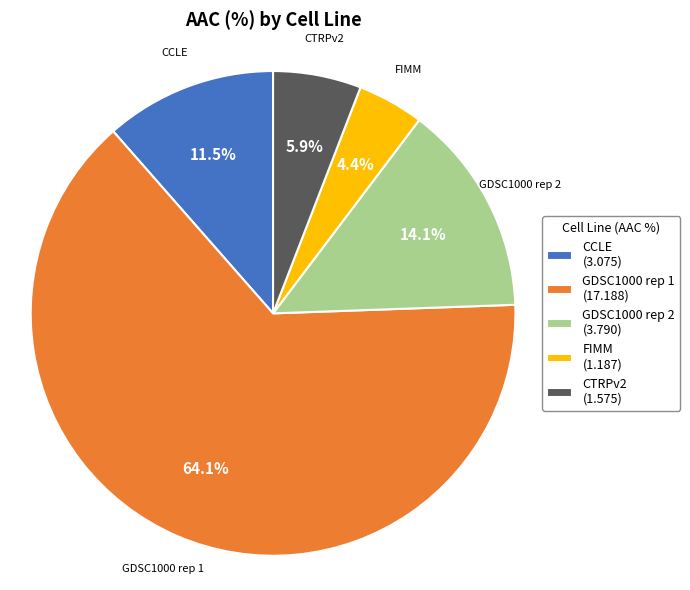

Rank the categories by value from highest to lowest.

GDSC1000 rep 1, GDSC1000 rep 2, CCLE, CTRPv2, FIMM